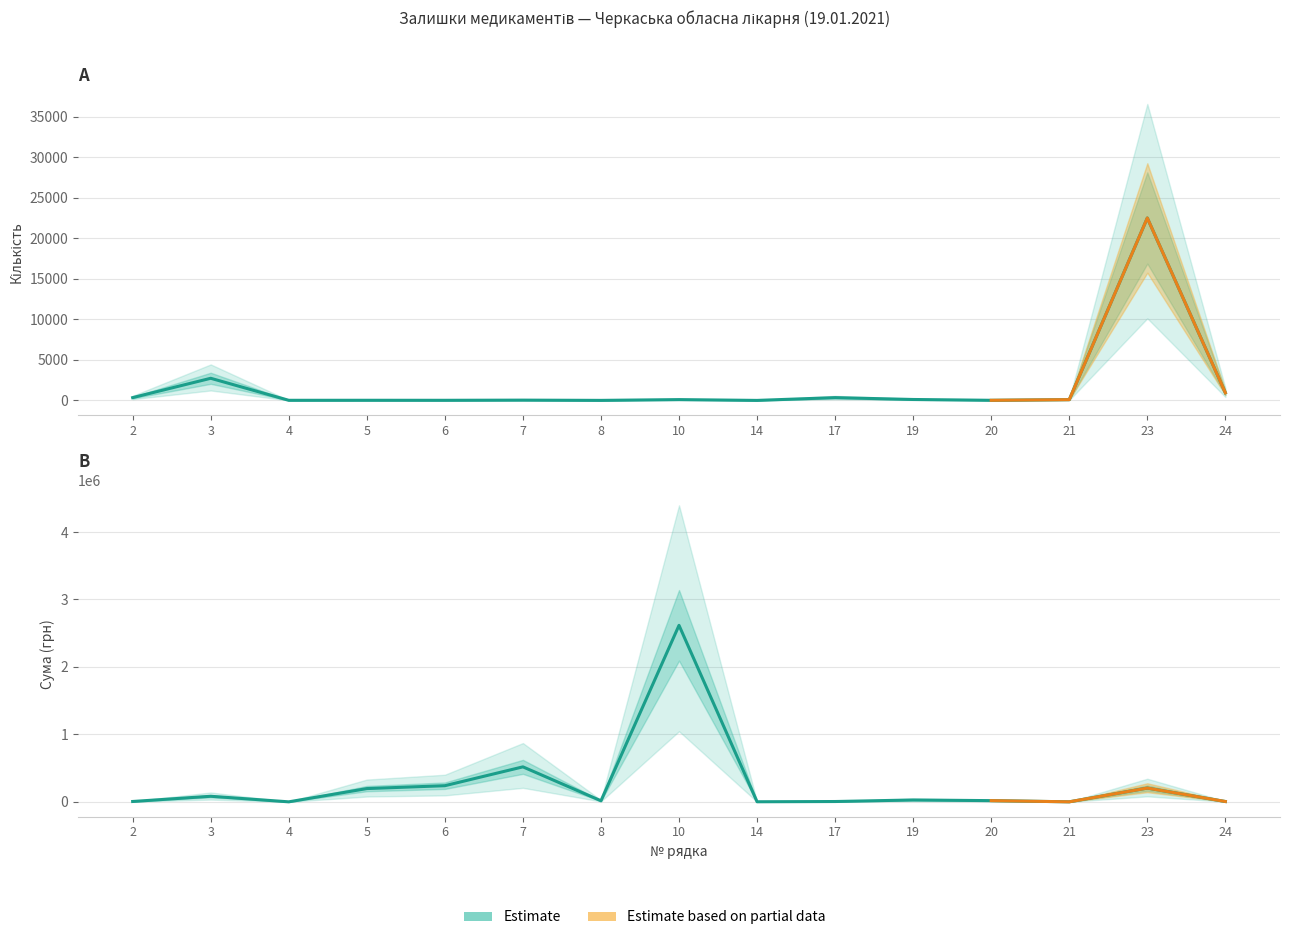

At which category does Quantity reach its first local valley?

4